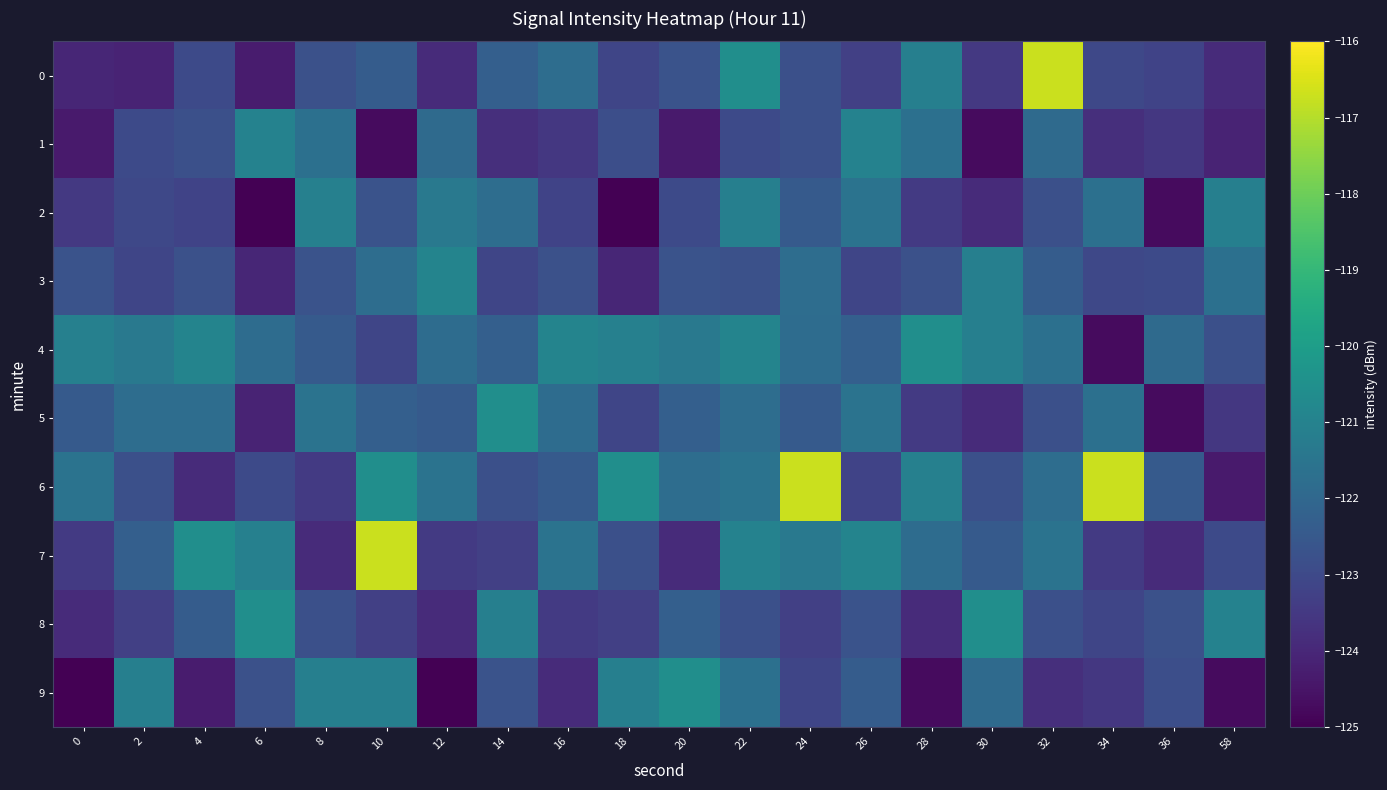

At how many categories does at least one series exceed -122?

20